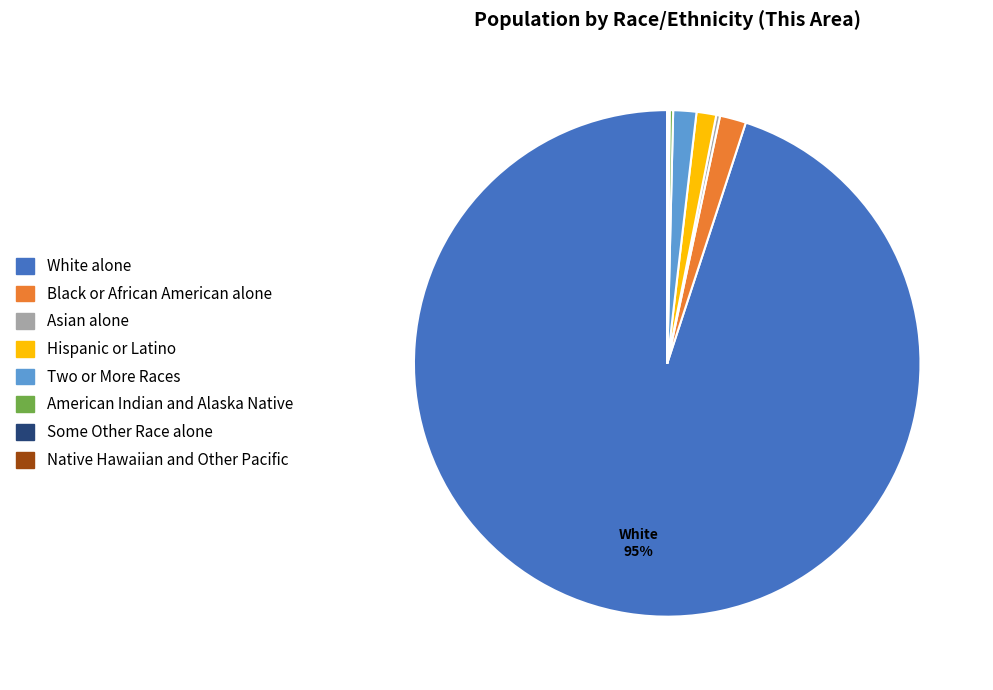

To the nearest percent, what percentage of the pie is Black or African American alone?

2%